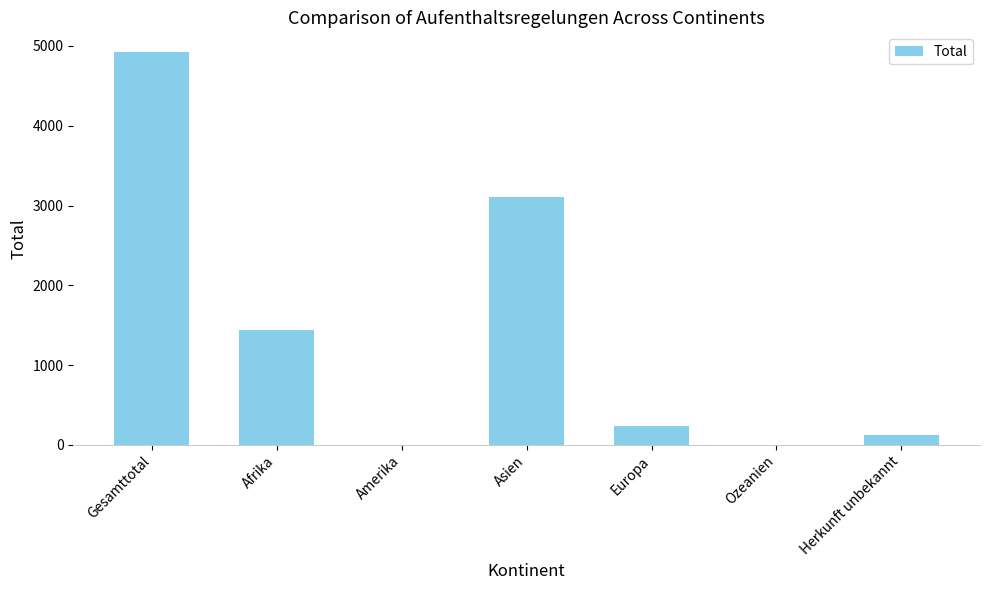

How many series are shown in this chart?

1